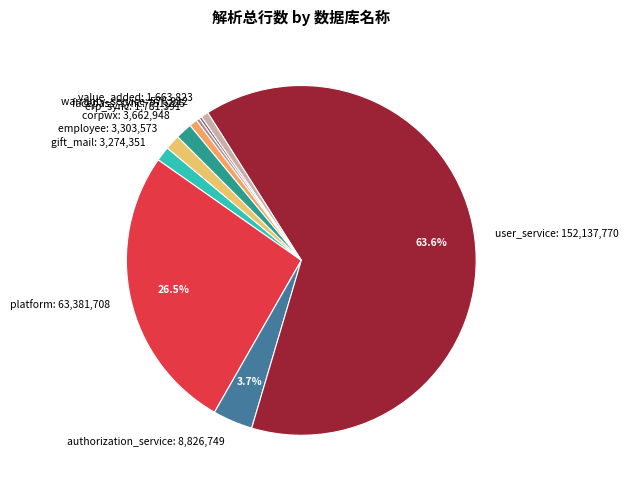

Is the sum of value_added: 1,663,823 and facepass_sync: 751,225 greater than half?

No